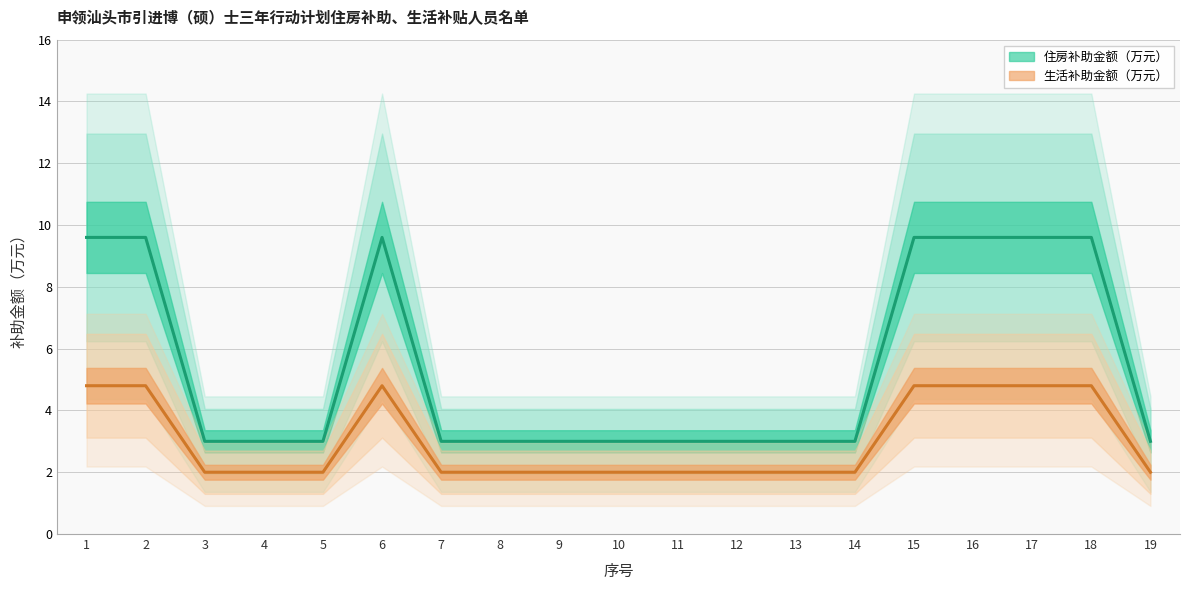

What is the total value across all series at 8?

5.0